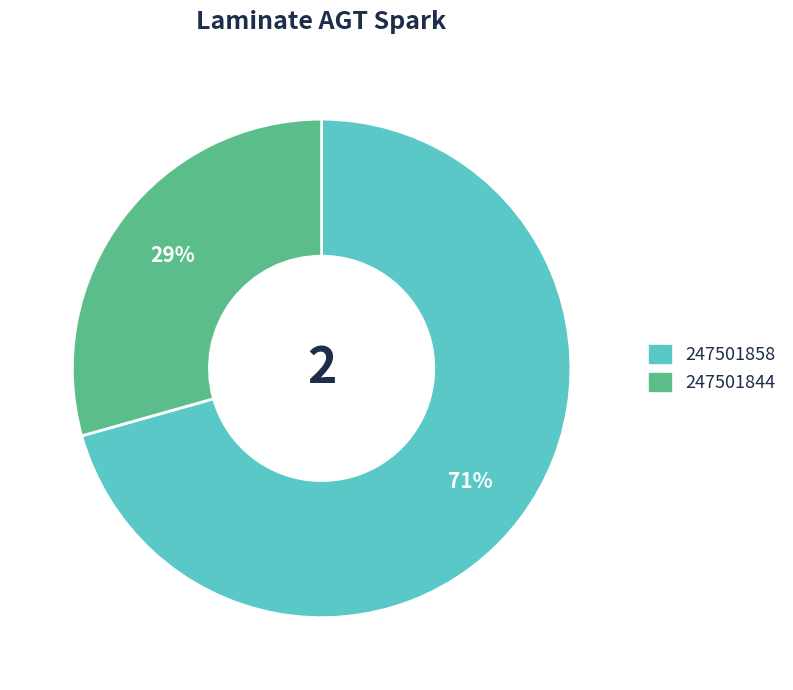

Rank the categories by value from lowest to highest.

247501844, 247501858